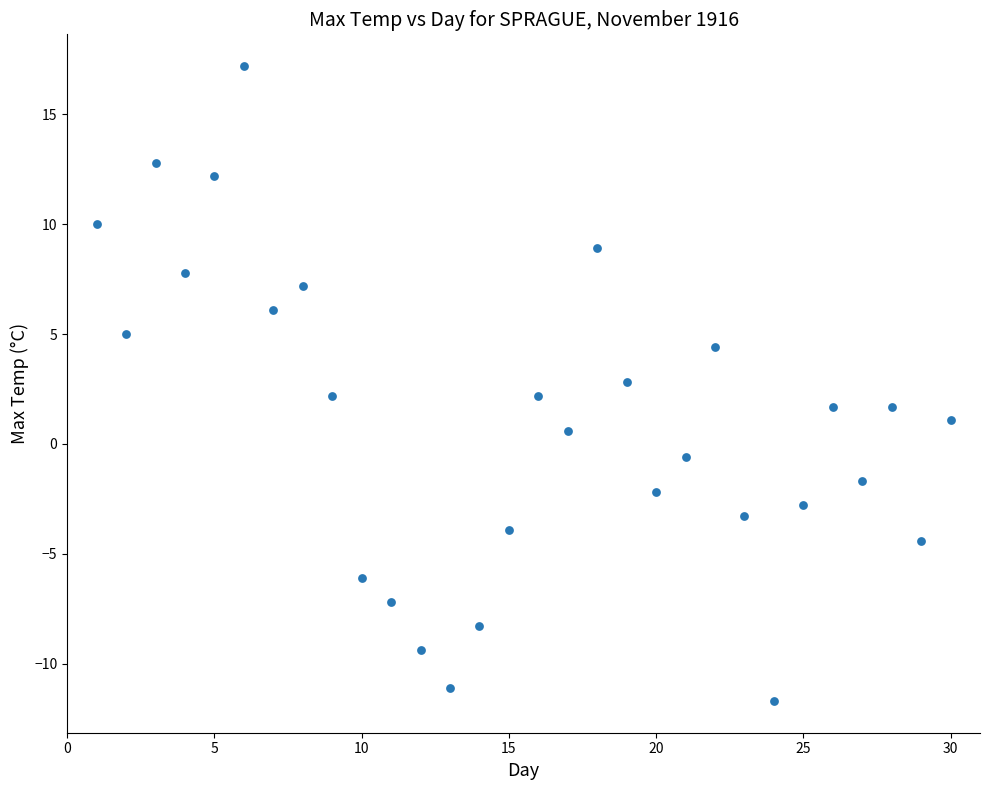

What is the range of X values (max minus min)?

29.0